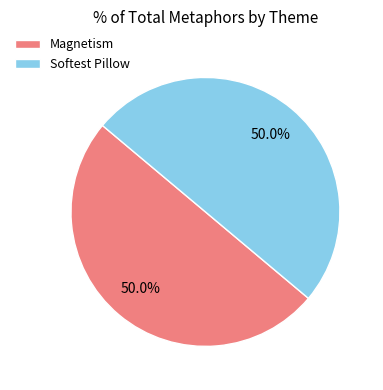

To the nearest percent, what is the average slice percentage?

50%